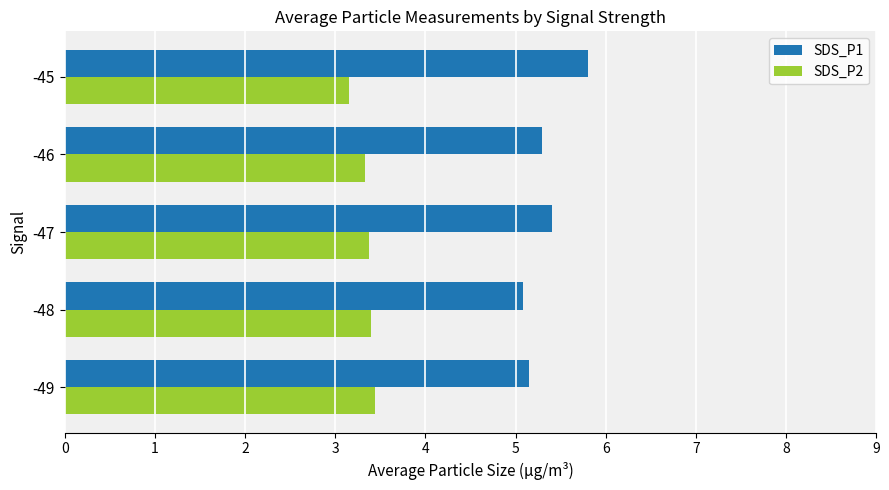

Which category has the highest value across all series?

-45